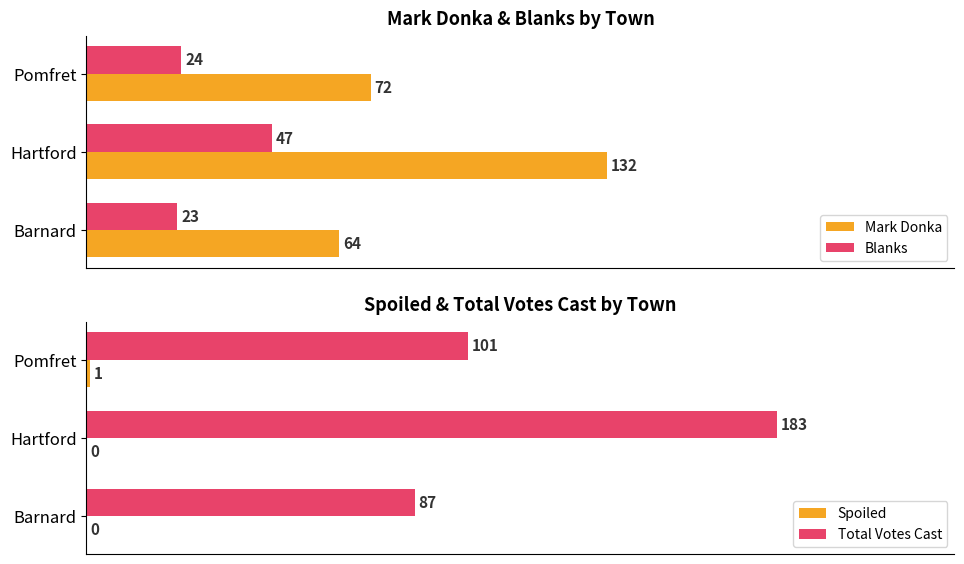

At which label is Blanks closest to 35?

Pomfret